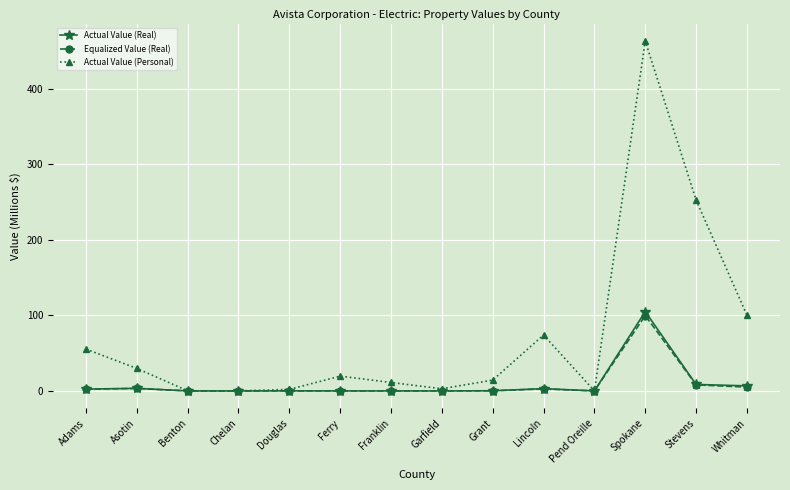

What is the average value of the Actual Value (Real) series?

9.2